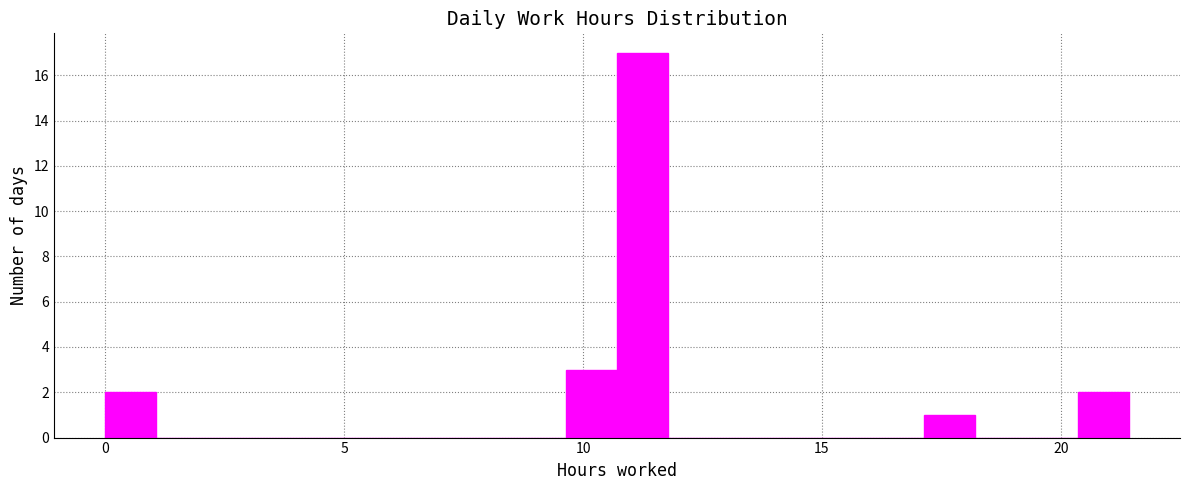

Read against the x-axis, roughly where is the centre of the tallest bar?

11.0